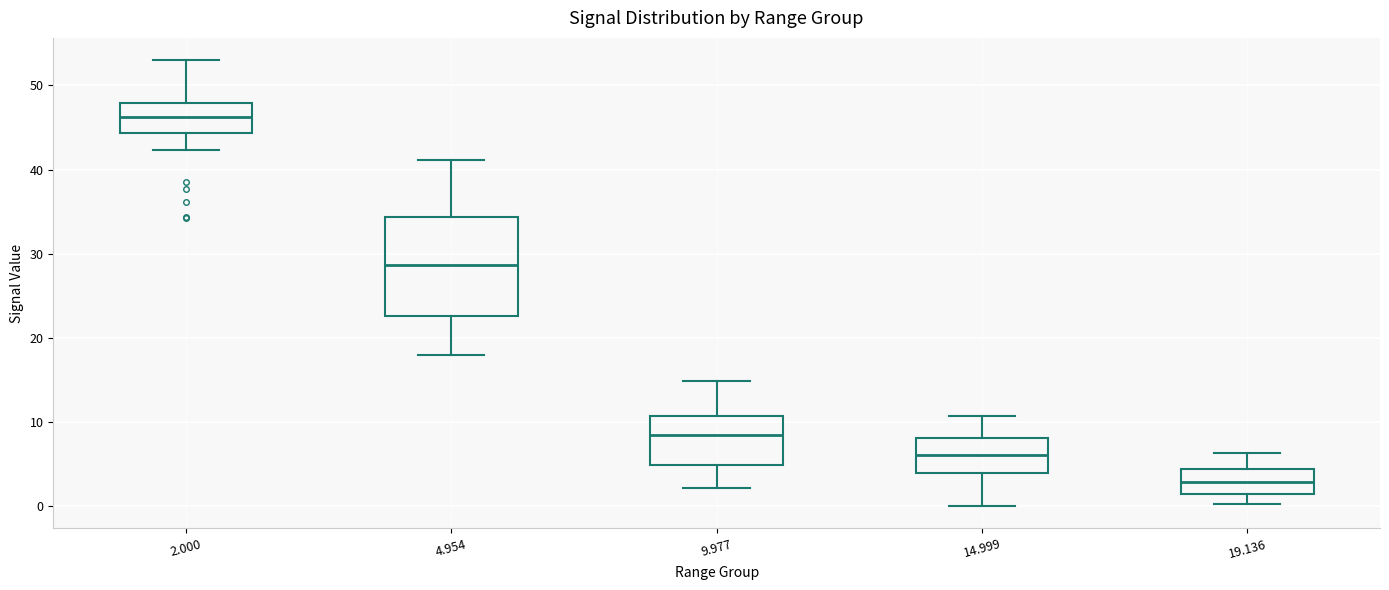

Reading left to right, transcribe this box plot: for each box, give where its median line is, the range the box spans, and where its two whiskers end, as read against the y-axis. The values are not printed on the chart, so give them approximately, as read against the axis.

2.000: median 46, box 44 to 48, whiskers 42 to 53
4.954: median 29, box 23 to 34, whiskers 18 to 41
9.977: median 8, box 5 to 11, whiskers 2 to 15
14.999: median 6, box 4 to 8, whiskers 0 to 11
19.136: median 3, box 1 to 4, whiskers 0 to 6